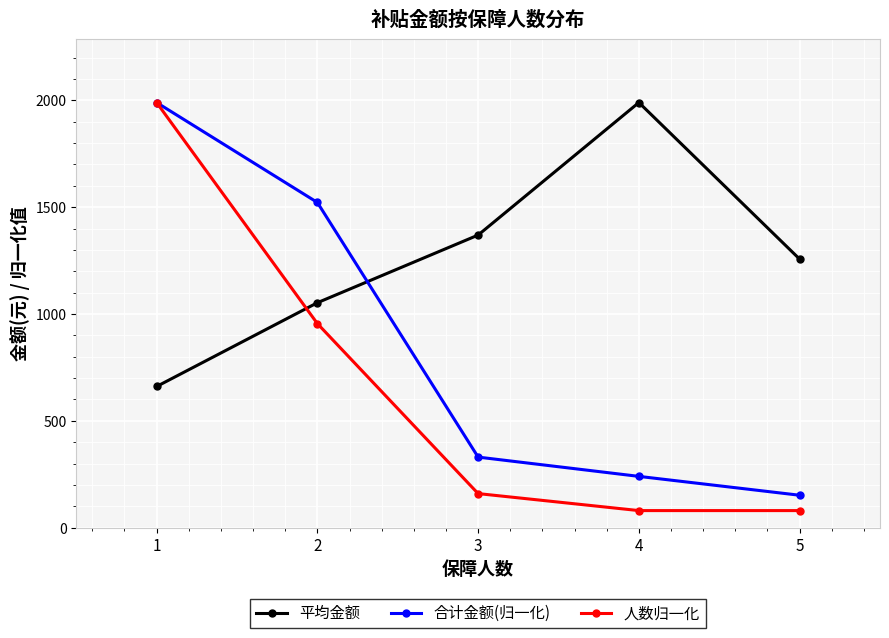

At how many categories does at least one series exceed 300?

5